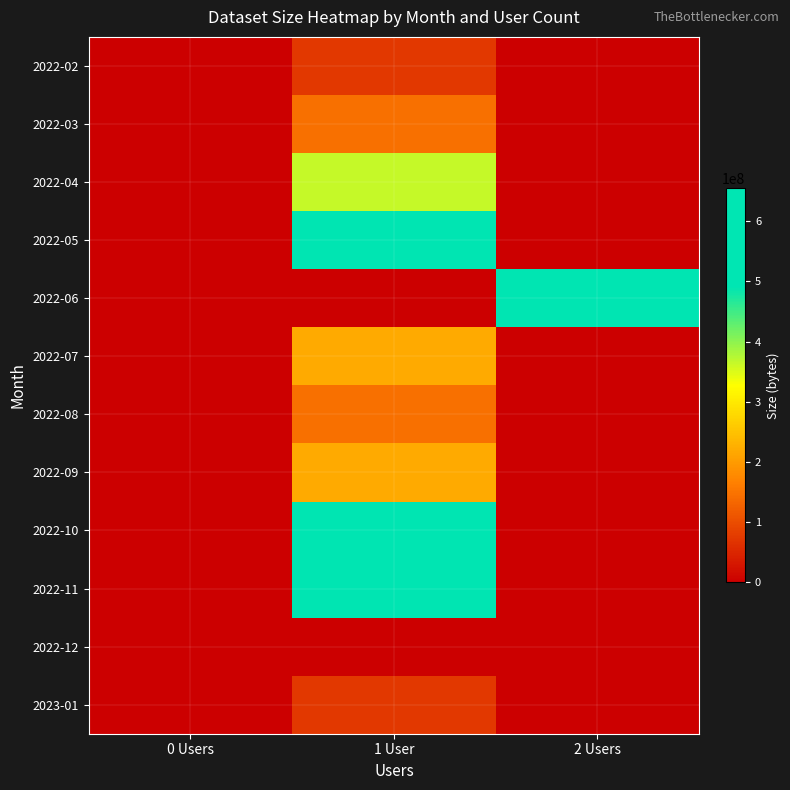

List the series in order of their peak value, highest first.

2022-11, 2022-06, 2022-05, 2022-10, 2022-04, 2022-07, 2022-09, 2022-03, 2022-08, 2022-02, 2023-01, 2022-12